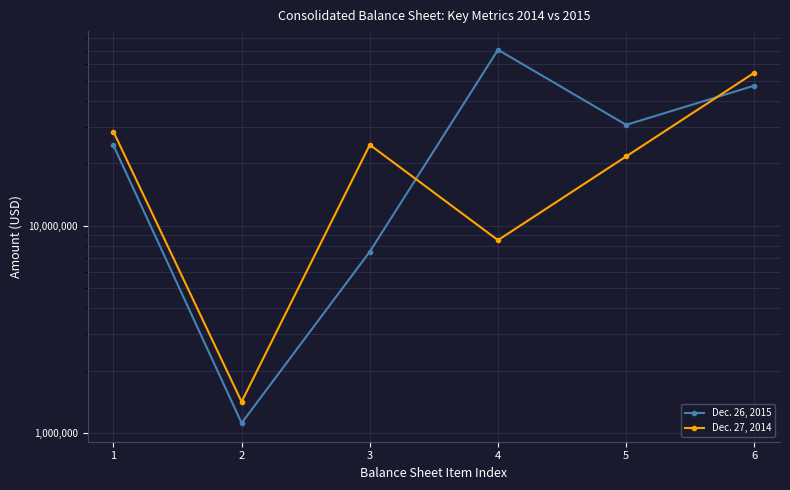

What is the approximate value of Dec. 27, 2014 at 6?

54727800